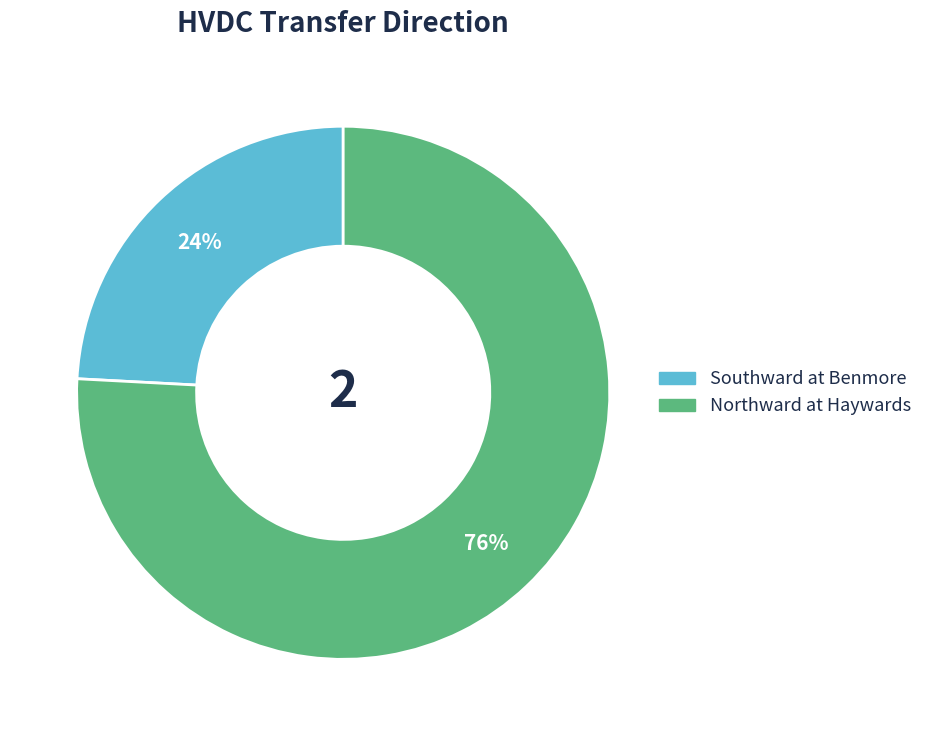

What is the smallest slice in the pie chart?

Southward at Benmore